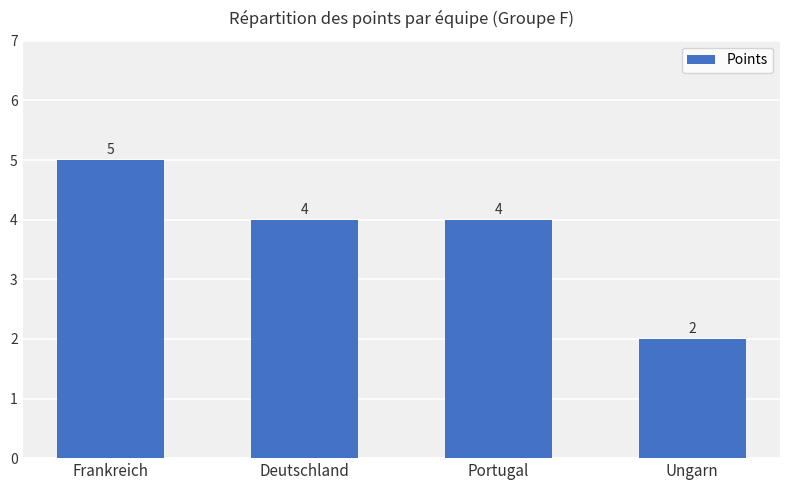

How many categories are shown in the chart?

4